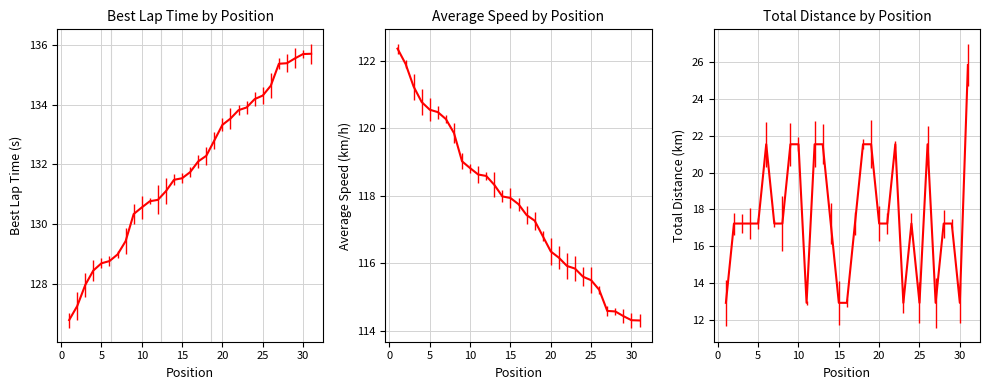

True or false: Average Speed and Best Lap time cross at least once.

False